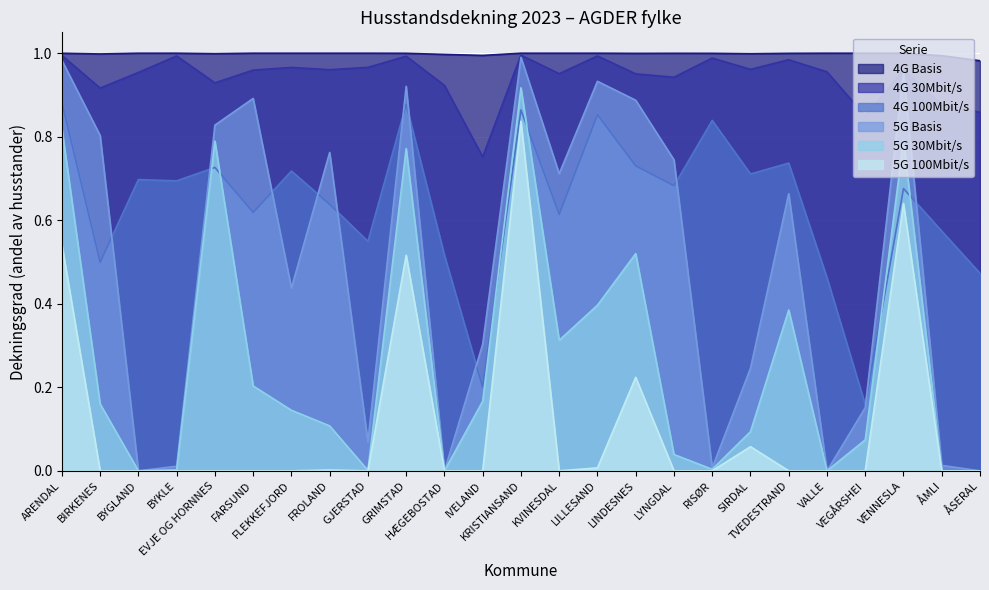

How many positive values does the 5G 100Mbit/s series have?

8